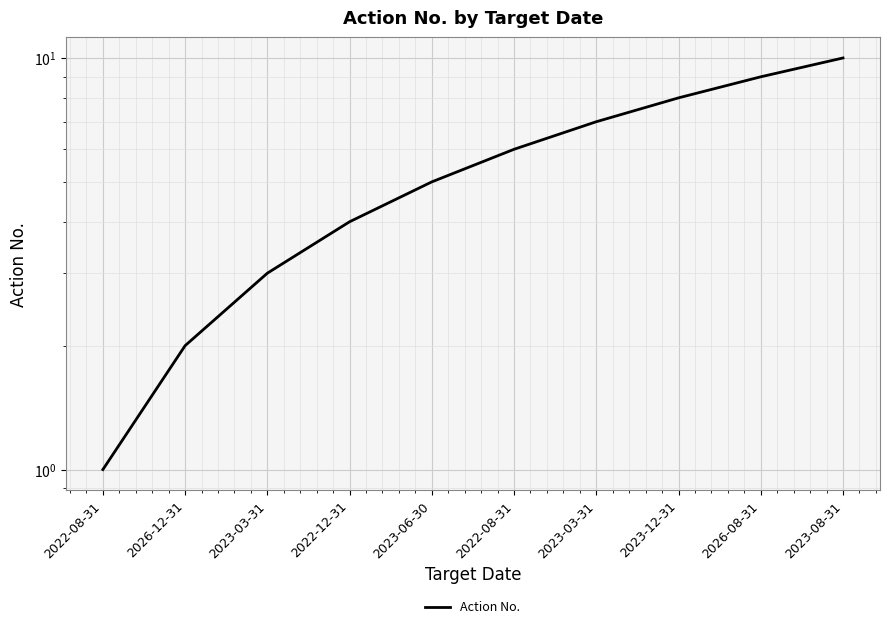

Reading left to right, list all the values displayed in this chart.

2022-08-31=1	2026-12-31=2	2023-03-31=3	2022-12-31=4	2023-06-30=5	2022-08-31=6	2023-03-31=7	2023-12-31=8	2026-08-31=9	2023-08-31=10